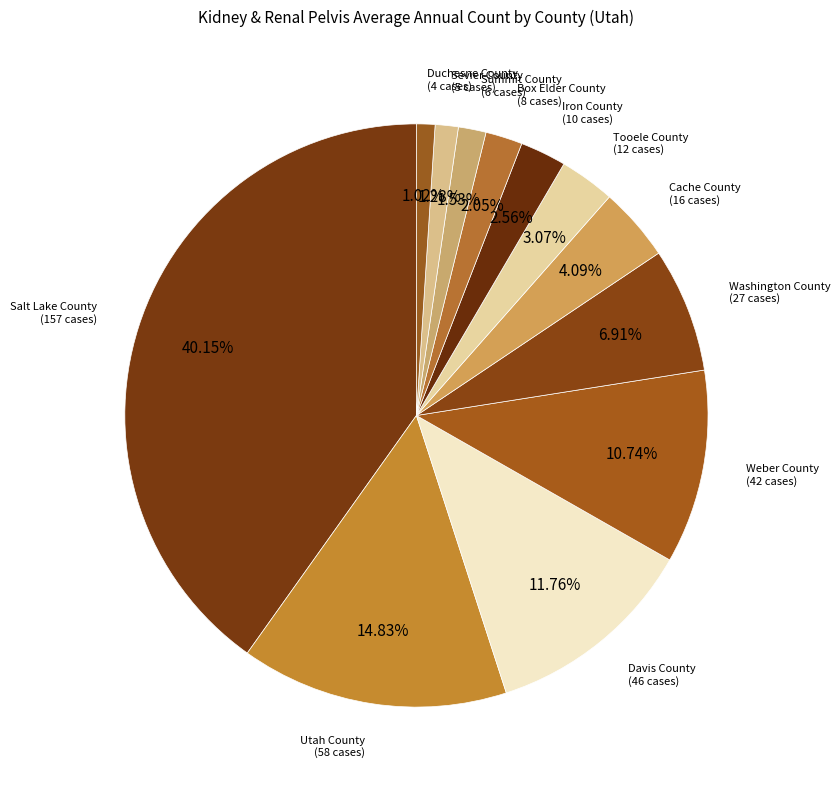

Count the number of slices in the pie.

12